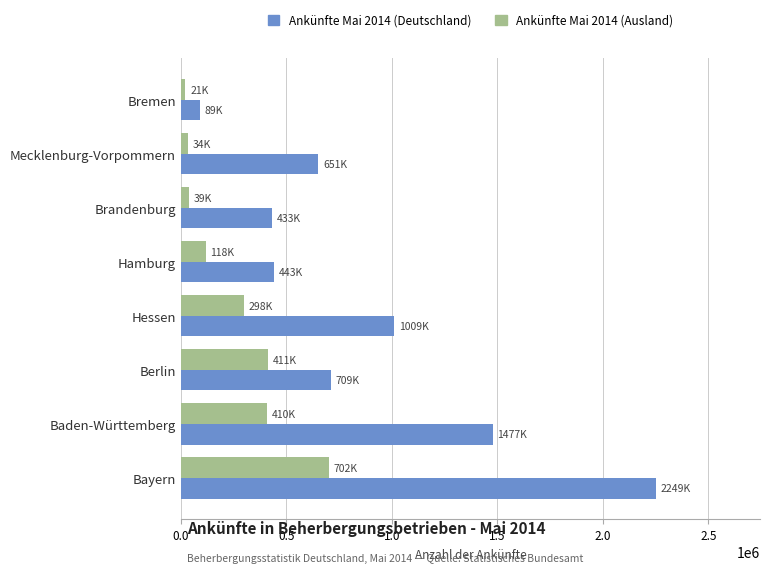

Between Baden-Württemberg and Berlin, which series saw the biggest shift?

Ankünfte Mai 2014 (Deutschland)